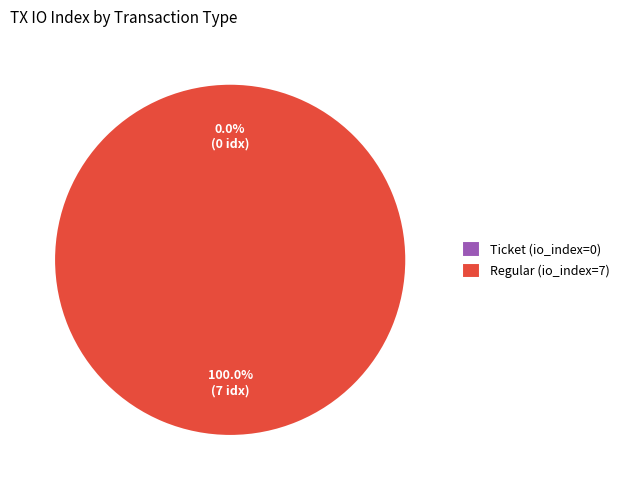

To the nearest percent, what is the average slice percentage?

50%